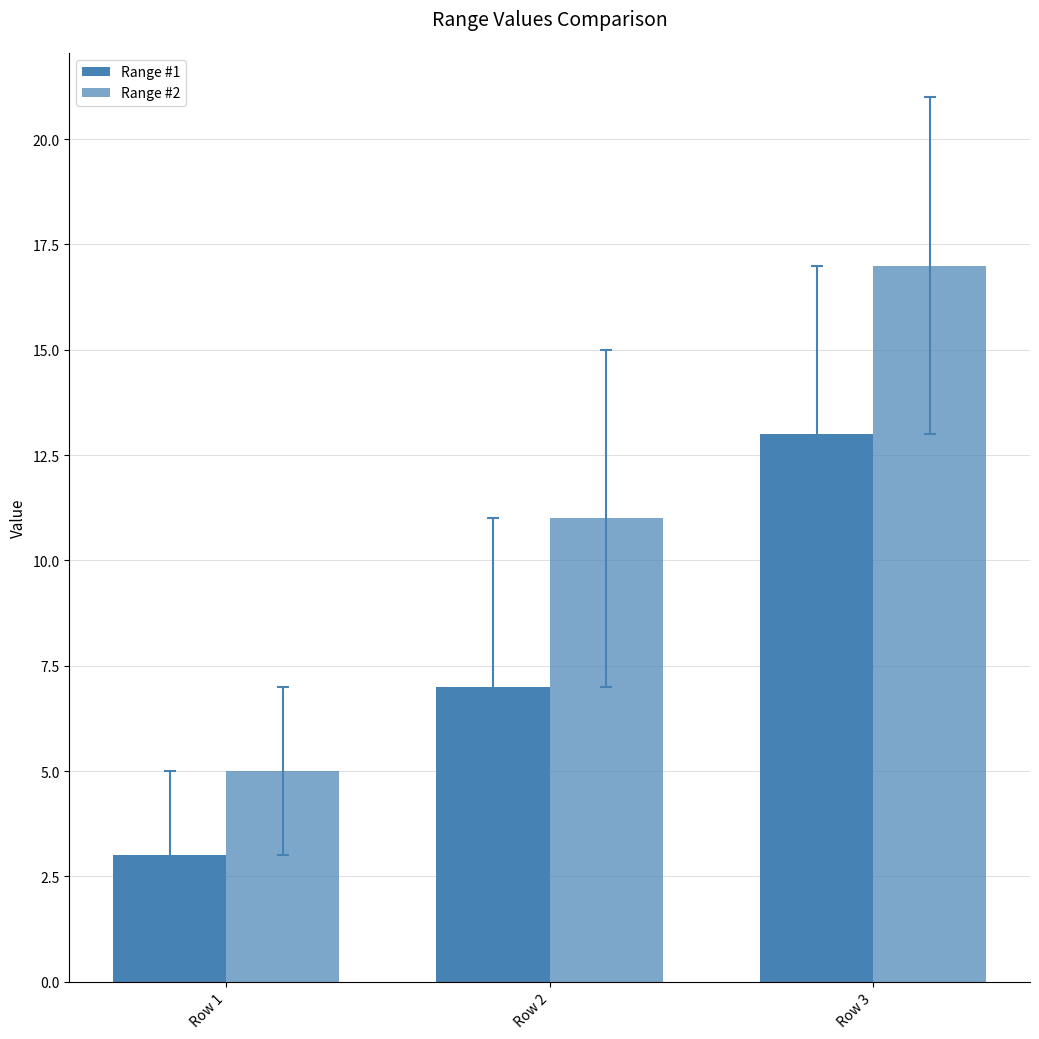

How many categories are shown in the chart?

3